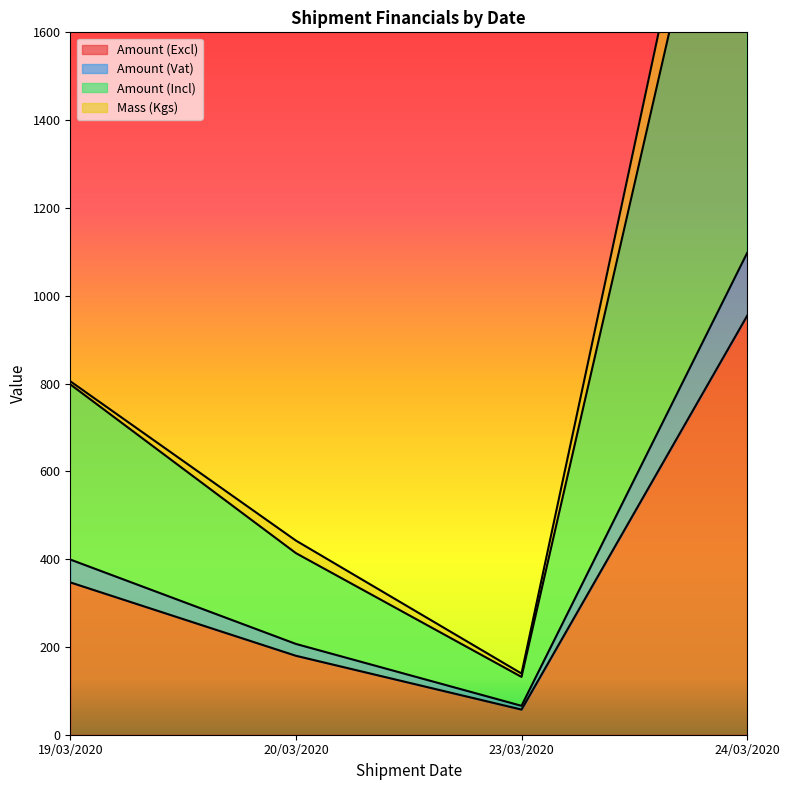

Where is Amount (Excl) nearest to the value 505?

19/03/2020